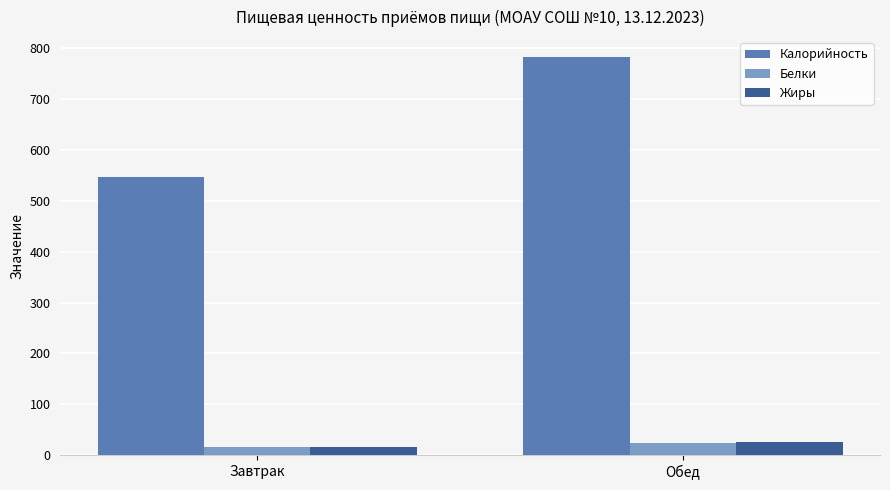

What is the sum of all Калорийность values?

1329.5